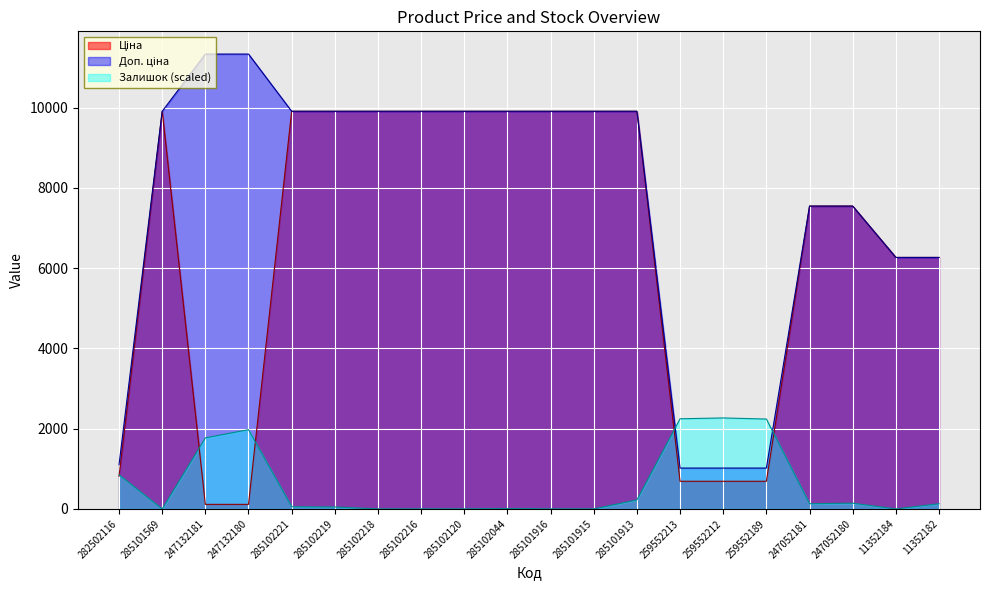

The value of Доп. ціна at 247132181 is 11334.0. True or false?

True